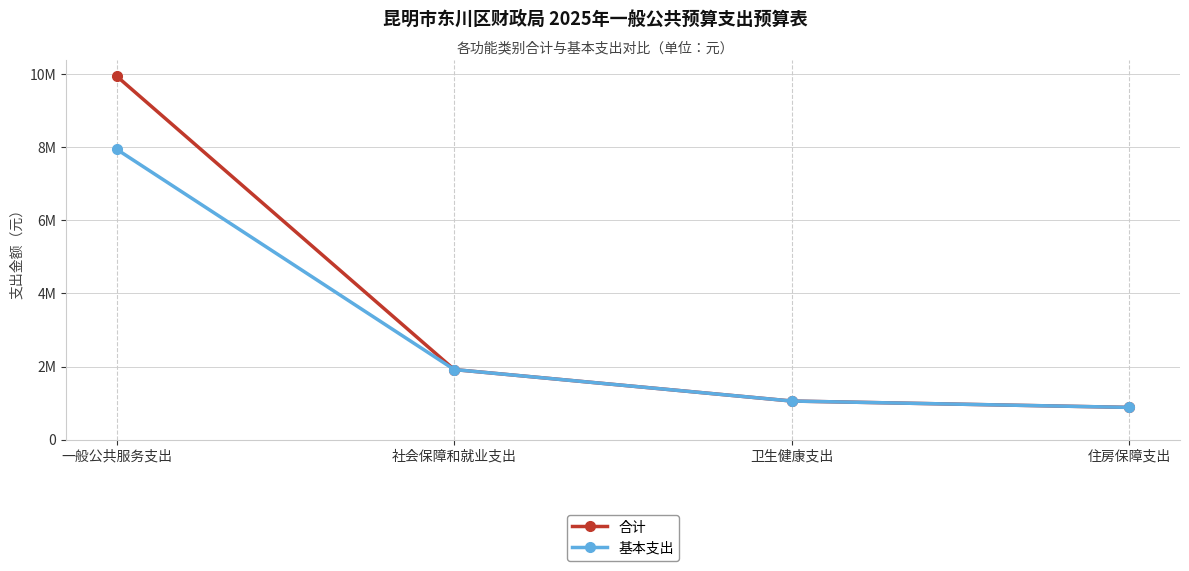

Which series has the largest range (max minus min)?

合计